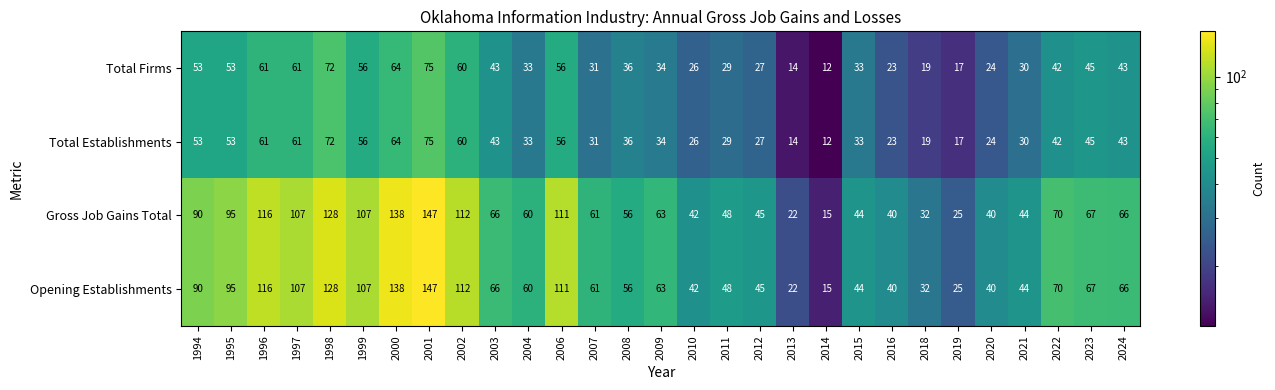

True or false: Total Firms has a value of 43 at 2003.

True